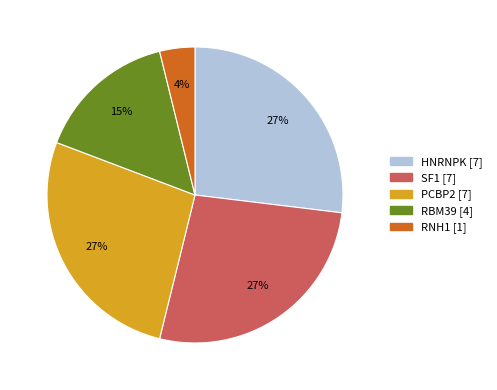

Approximately how many times larger is the value at RNH1 compared to RBM39?

0.3